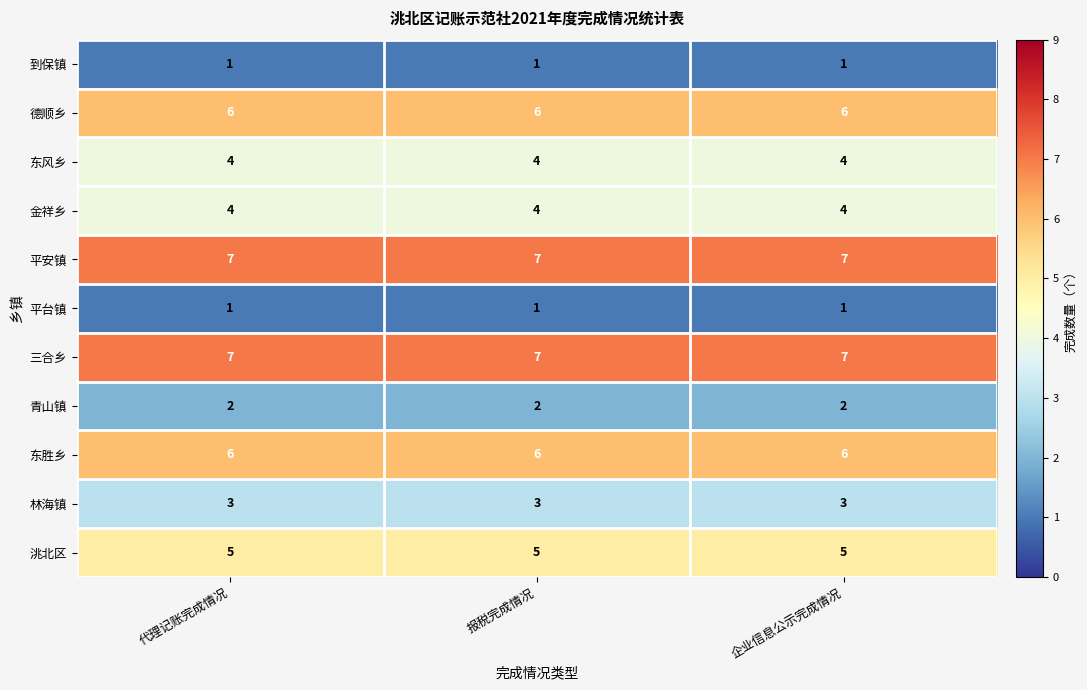

The 金祥乡 series shows 4 at 代理记账完成情况. True or false?

True